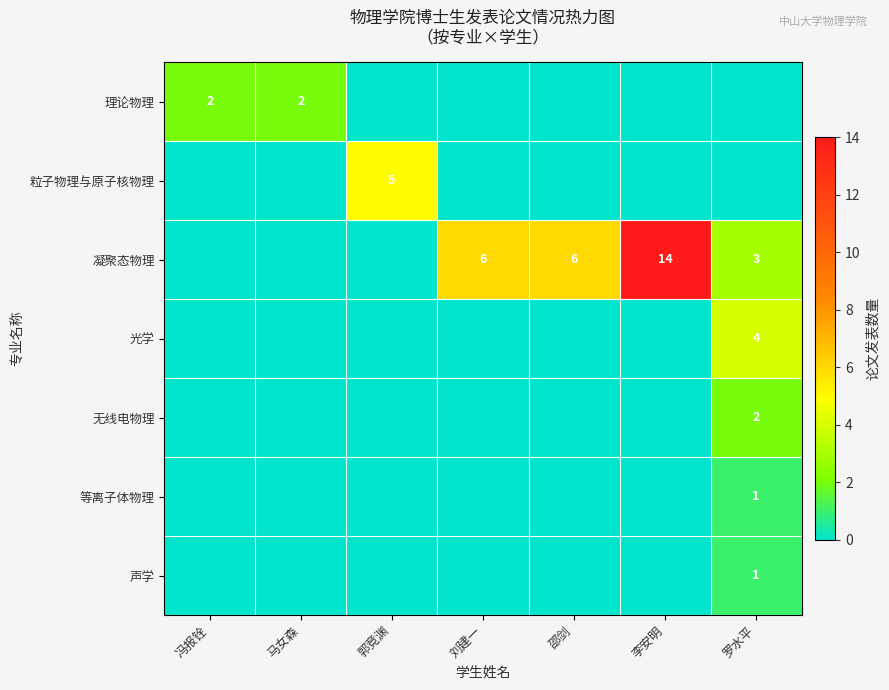

Is it true that 粒子物理与原子核物理 equals 2 at 郭竞渊?

False